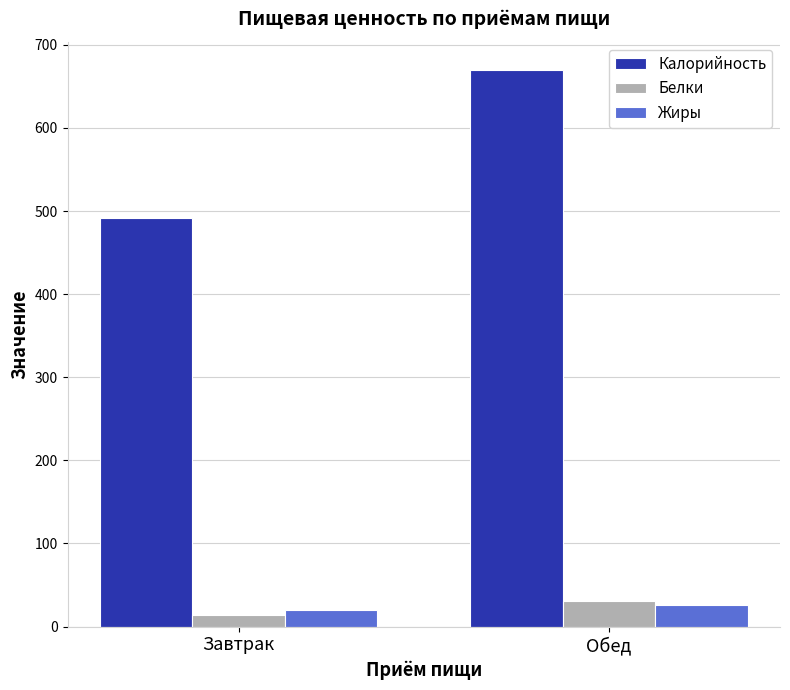

What is the maximum value for Калорийность?

670